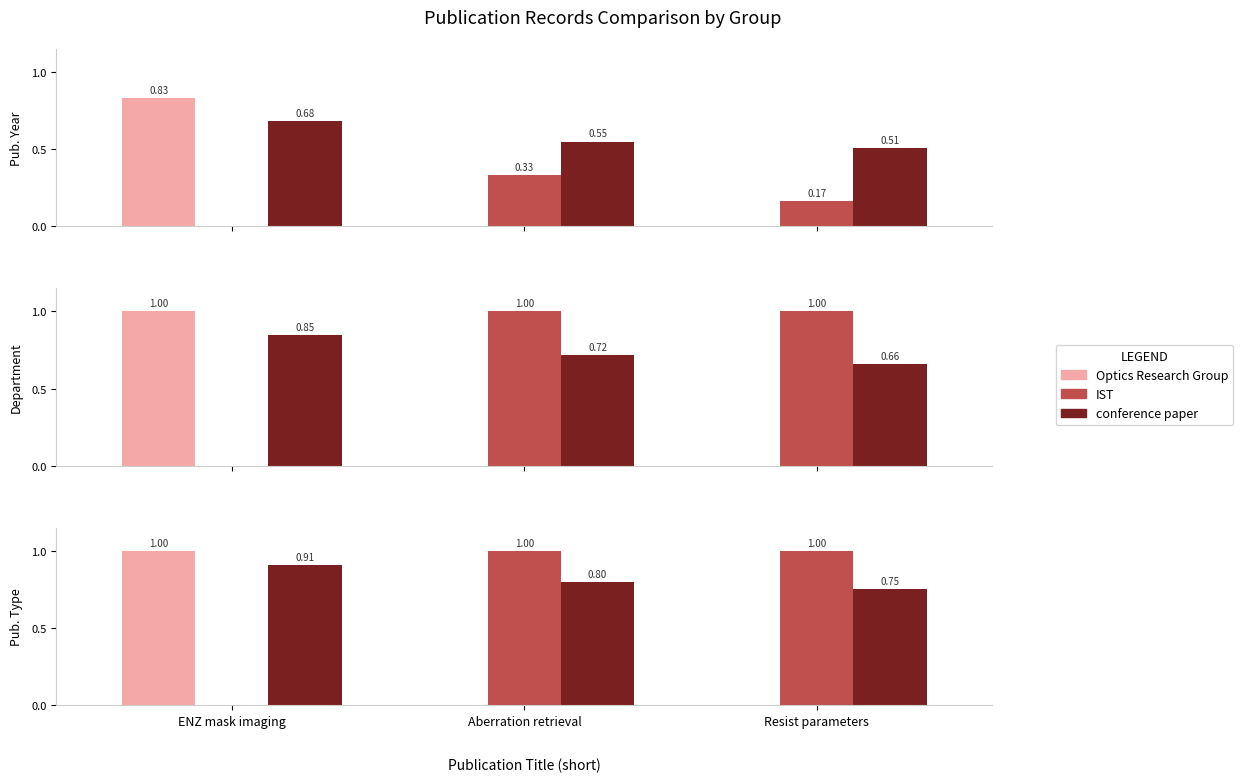

Which has a higher value, ENZ mask imaging or Aberration retrieval?

ENZ mask imaging